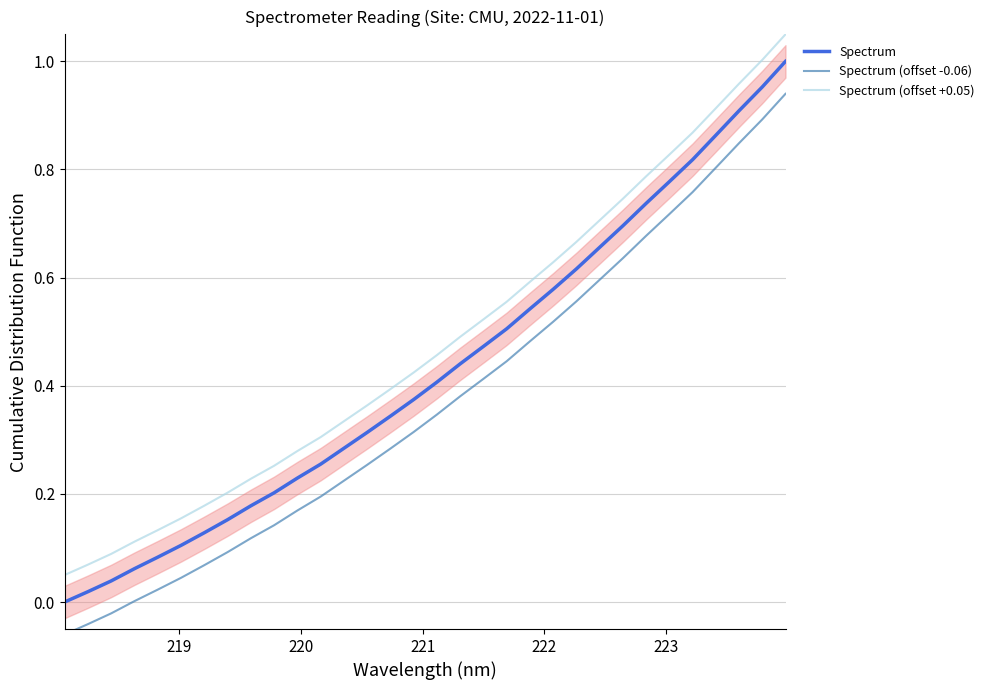

Does the chart display data point markers on the line(s)?

No